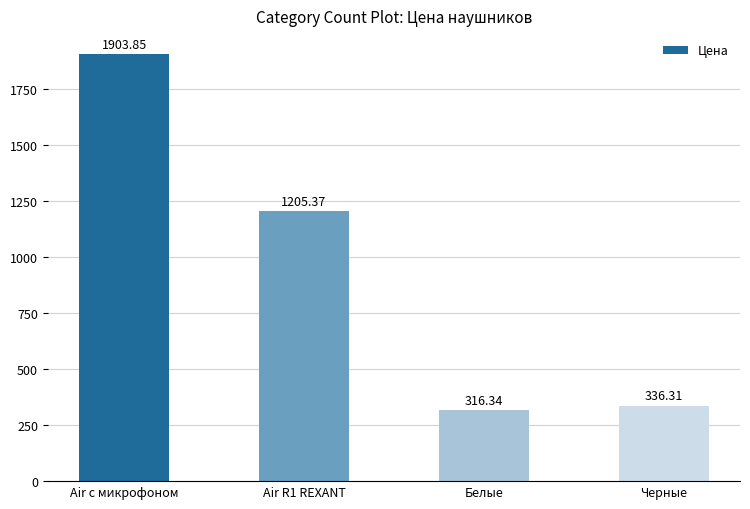

What position from the left is Air R1 REXANT?

2